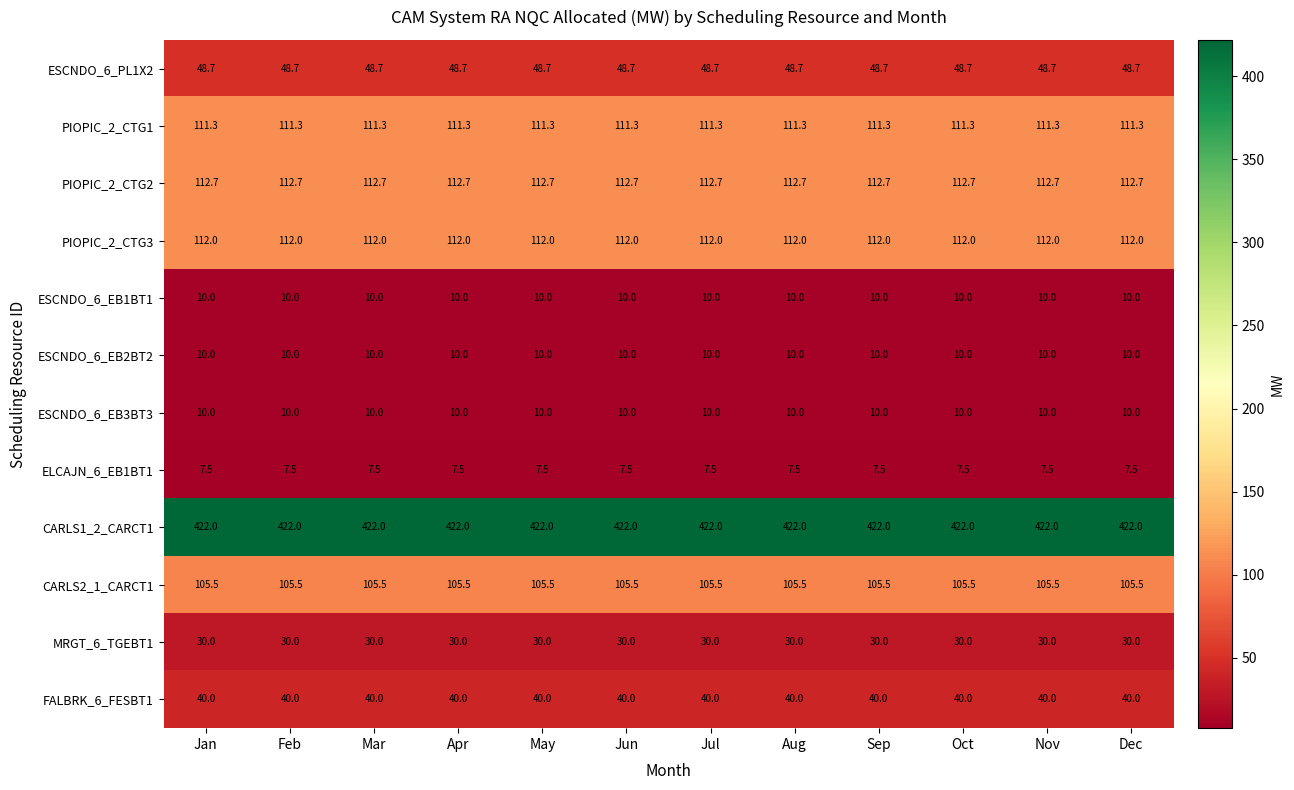

What is the spread (max minus min) of values at Jul?

414.5